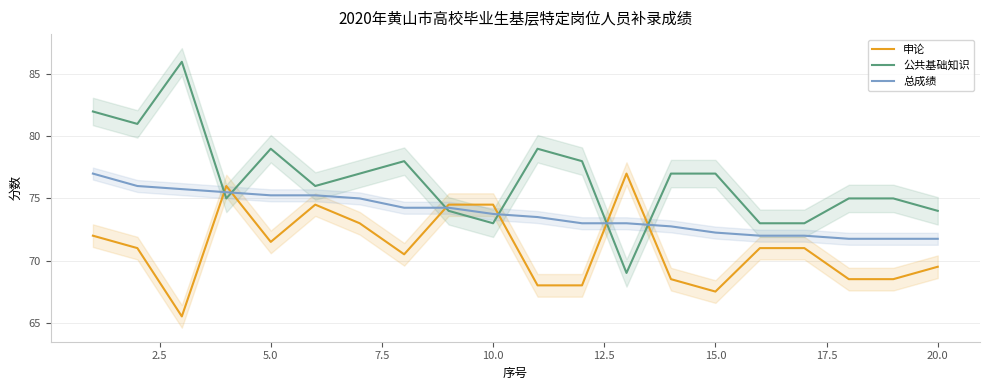

True or false: 申论 has a value of 74.5 at 10.0.

True